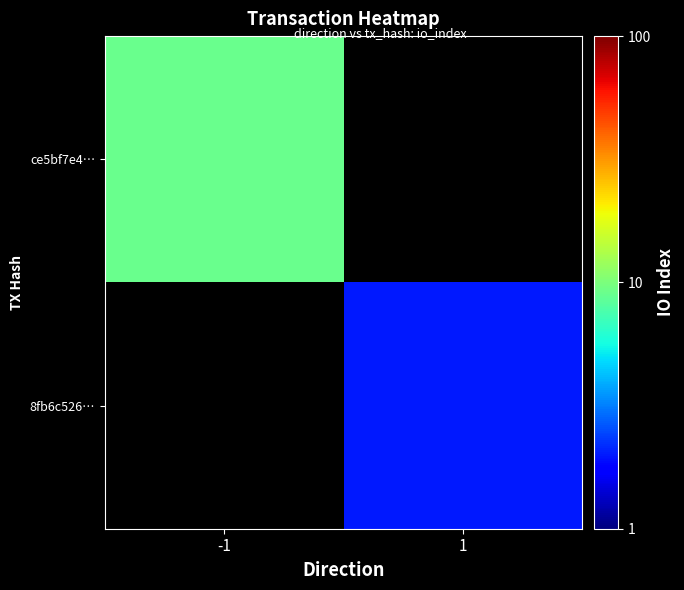

Which series has the widest spread of values?

ce5bf7e4…